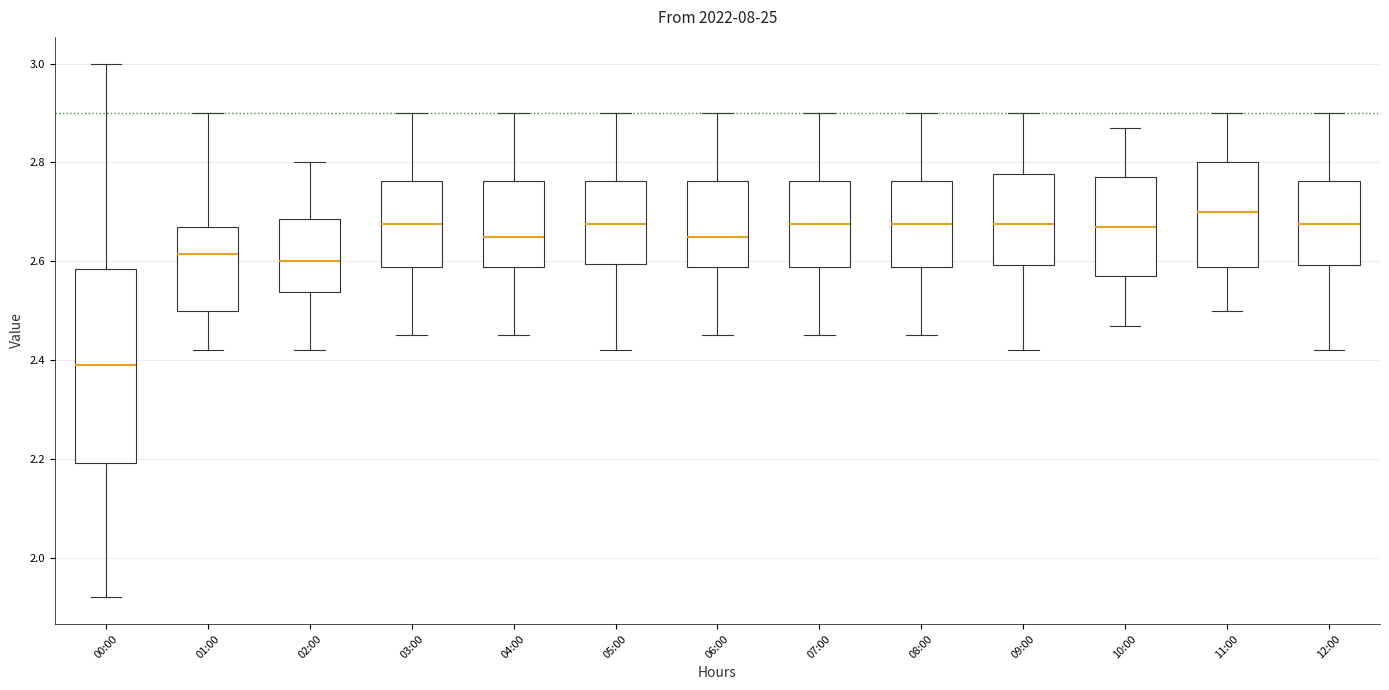

Which box's median line is the highest?

11:00